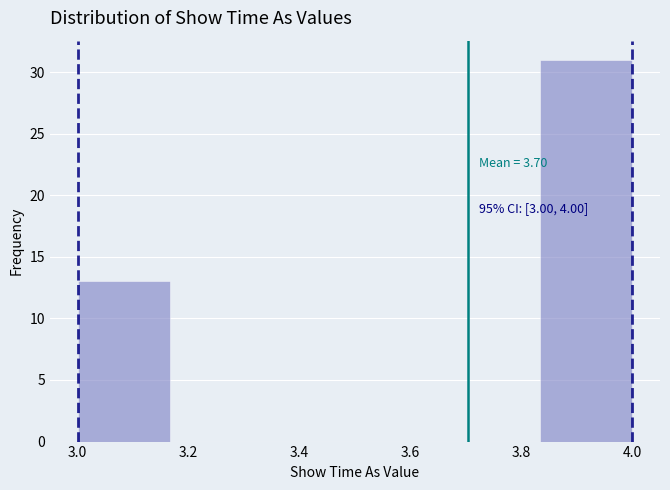

Which range on the x-axis has the tallest bar?

3.84 to 4.00